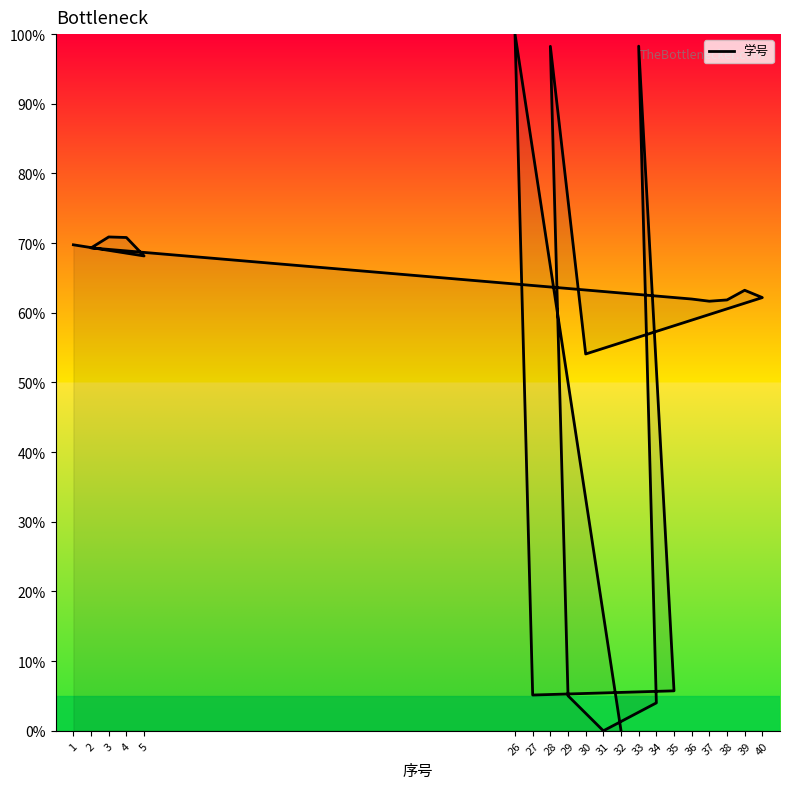

True or false: the data shows 5.7 at 35.

True